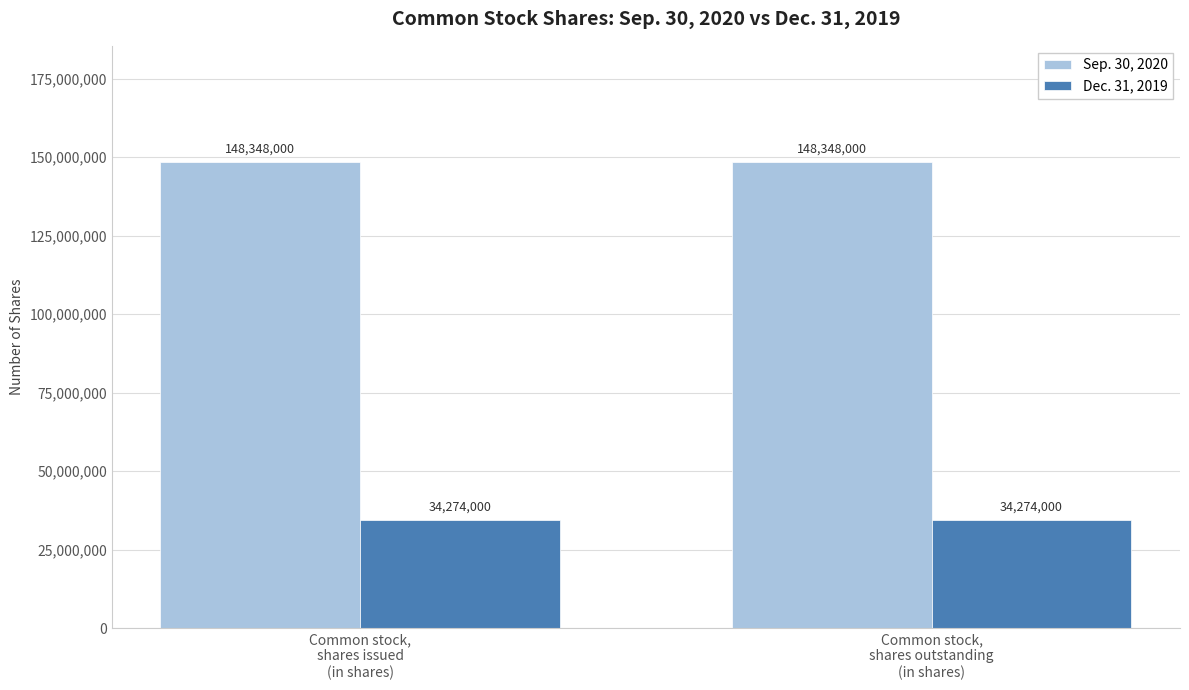

At Common stock,
shares outstanding
(in shares), list the series in order from smallest to largest.

Dec. 31, 2019, Sep. 30, 2020